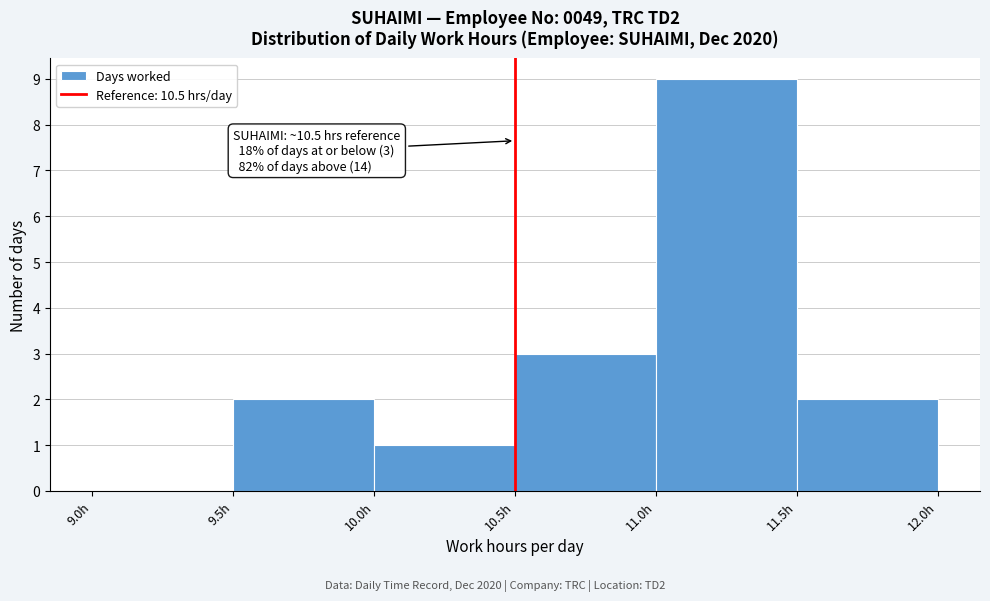

Over which range of the x-axis is the bar tallest?

11.0 to 11.5